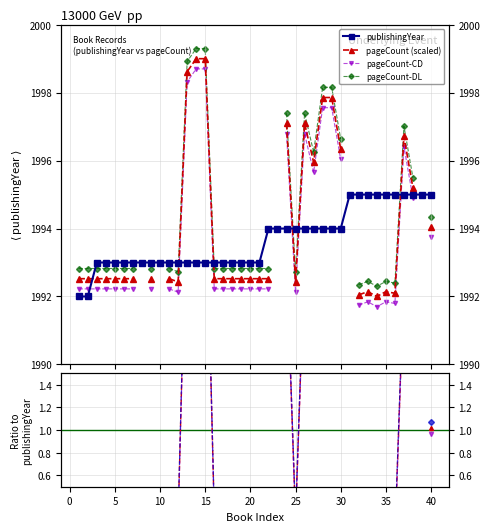

Approximately how many times larger is the value at 28 compared to 14?

1.0